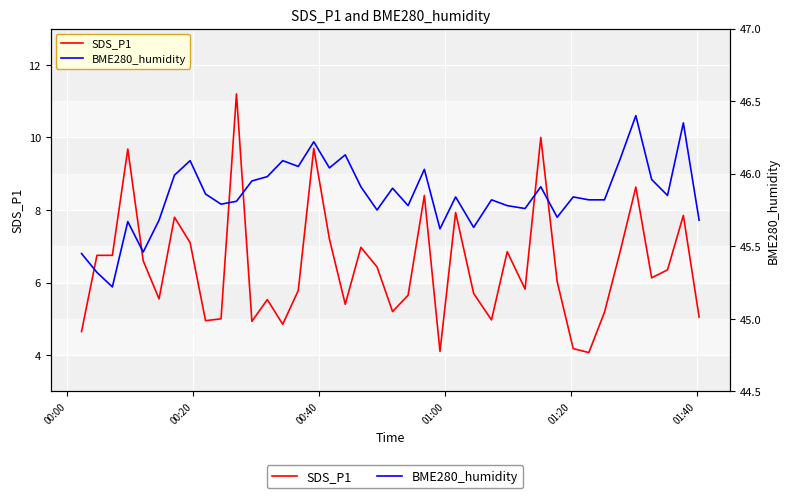

What is the value of the BME280_humidity point at the 8th from the left?

46.1